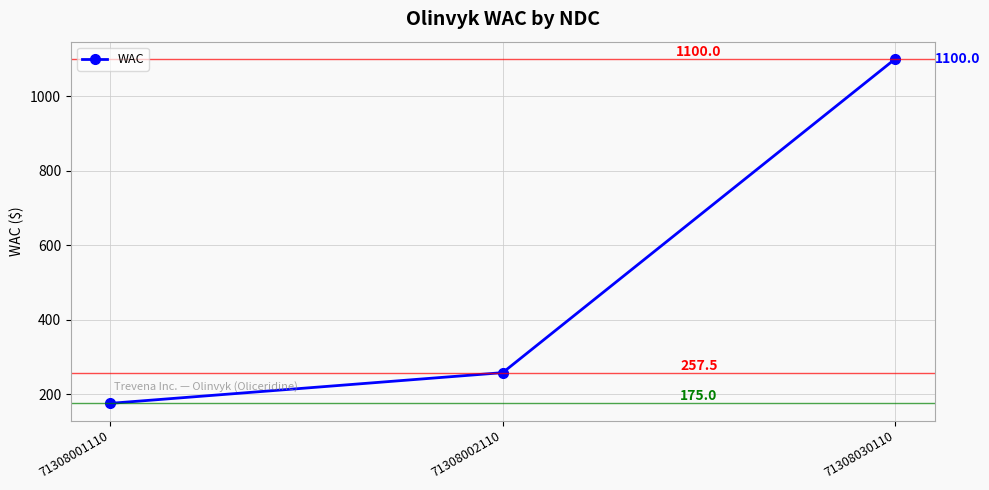

How many lines are shown in the chart?

1